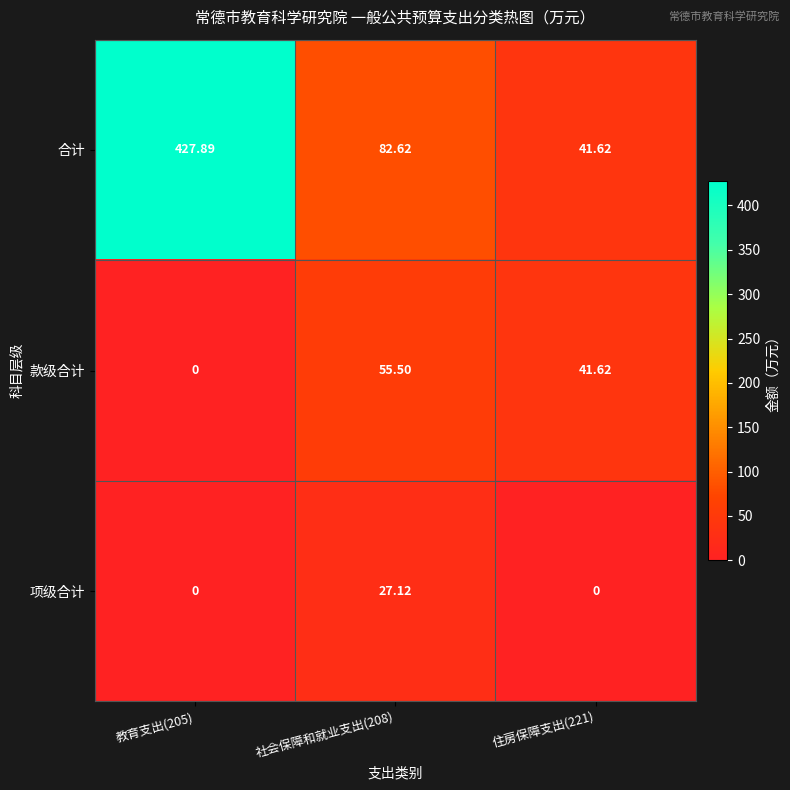

Rank the series by their maximum value, from highest to lowest.

合计, 款级合计, 项级合计